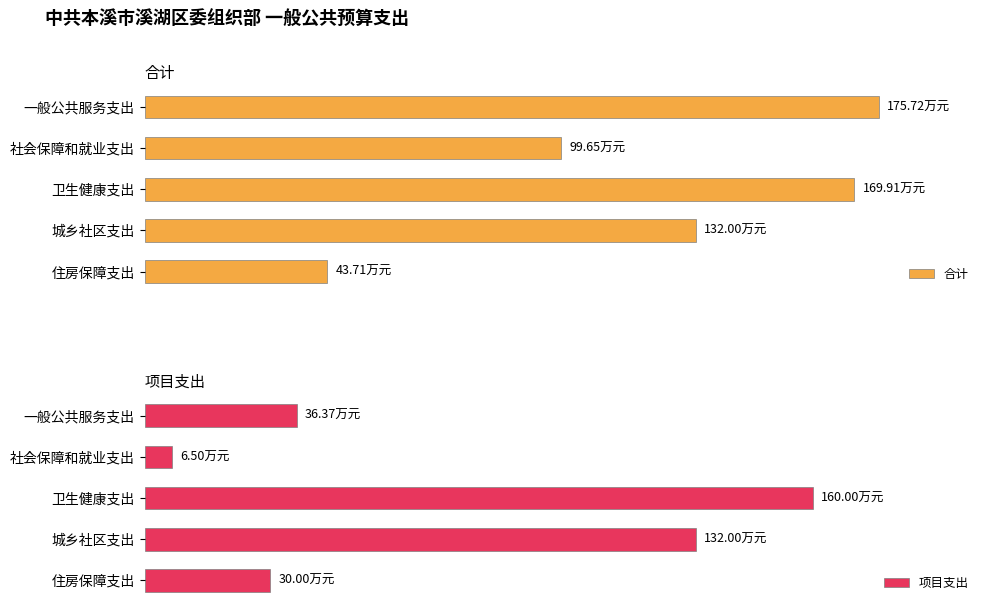

At how many categories does at least one series exceed 120?

3